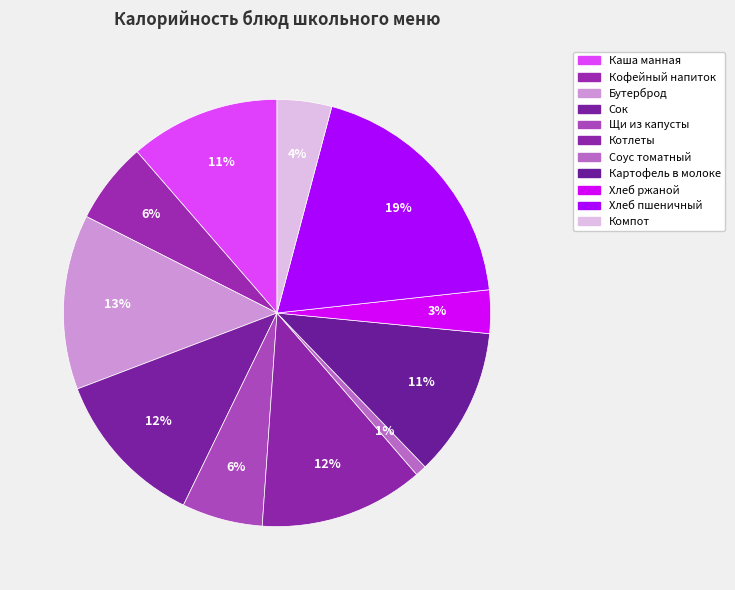

Which category has the smallest portion of the pie?

Соус томатный